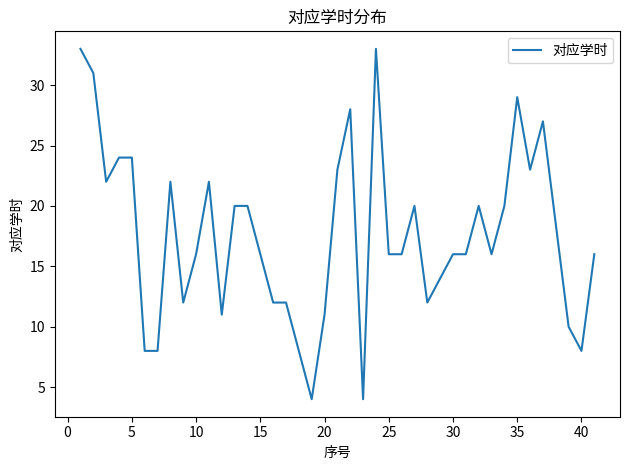

Does the chart have visible grid lines?

No